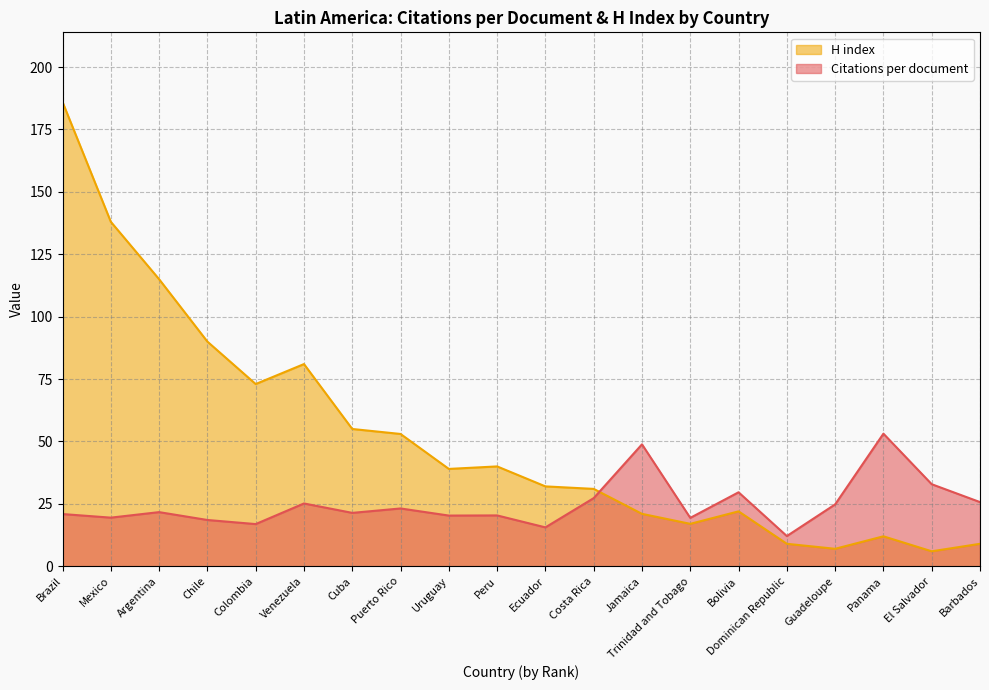

What is the minimum value shown in the chart?

6.0